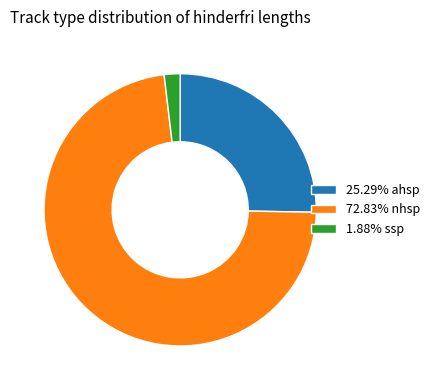

Do 1.88% ssp and 72.83% nhsp together represent more than half of the pie?

Yes